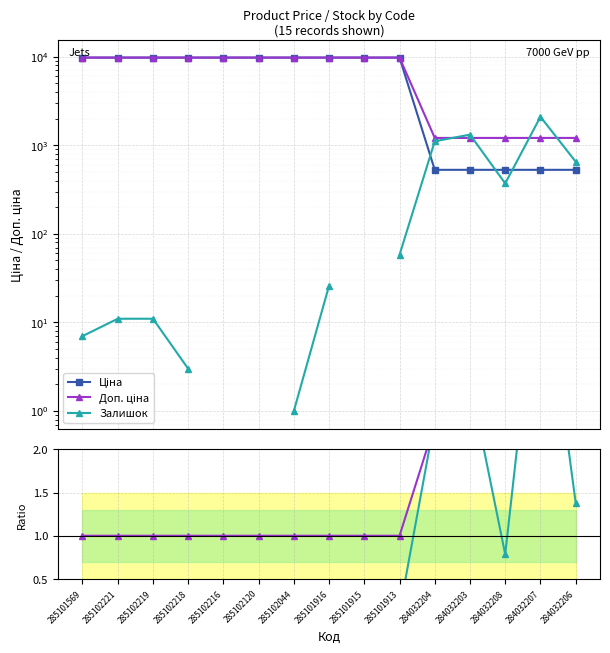

At which category is the sum across all series the highest?

285101913